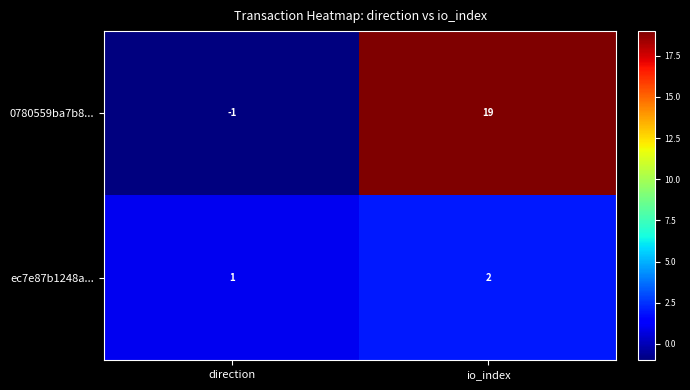

What is the minimum value shown in the chart?

-1